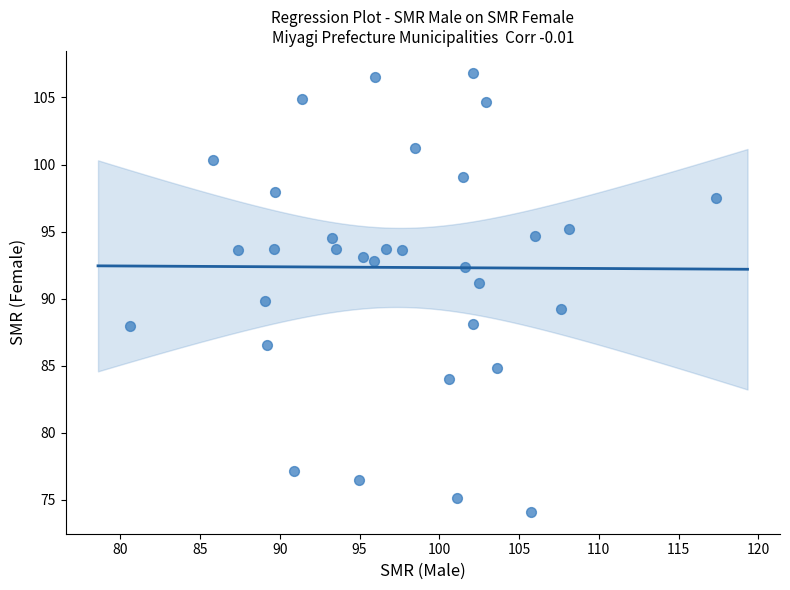

What is the range of Y values (max minus min)?

32.7